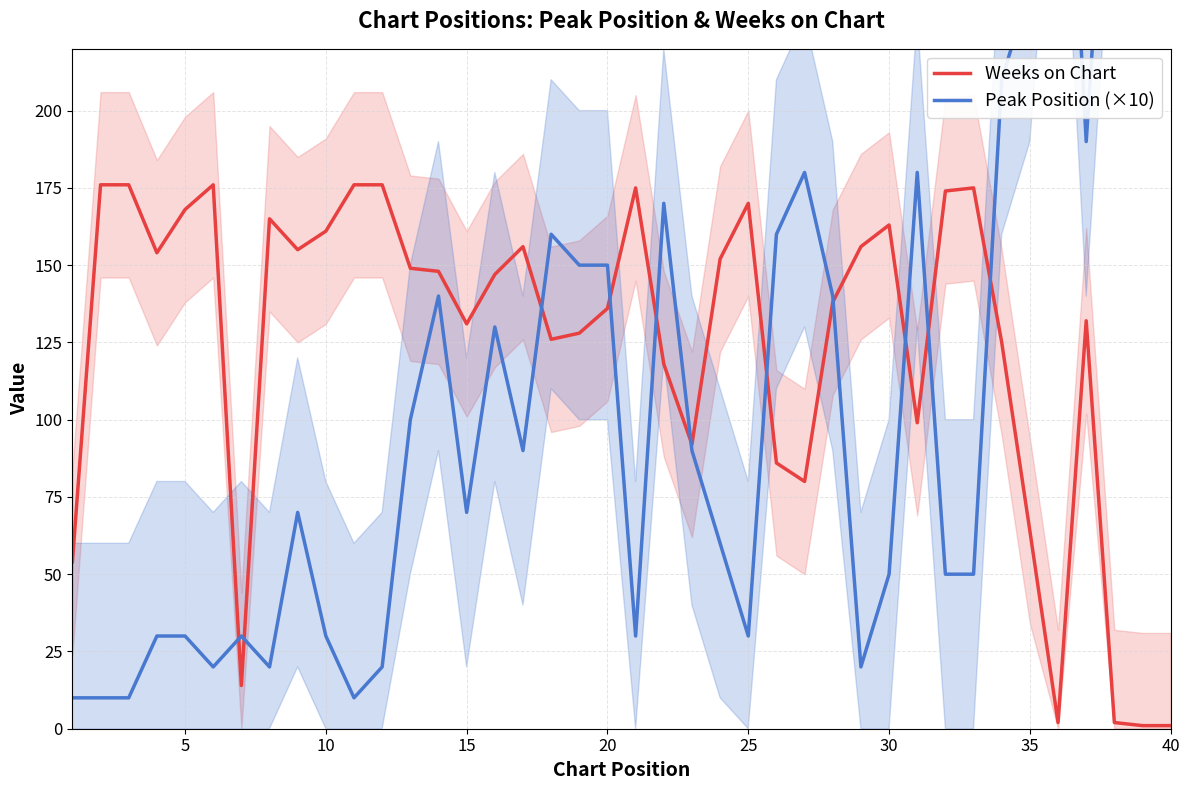

The value of Weeks on Chart at 5 is 226. True or false?

False